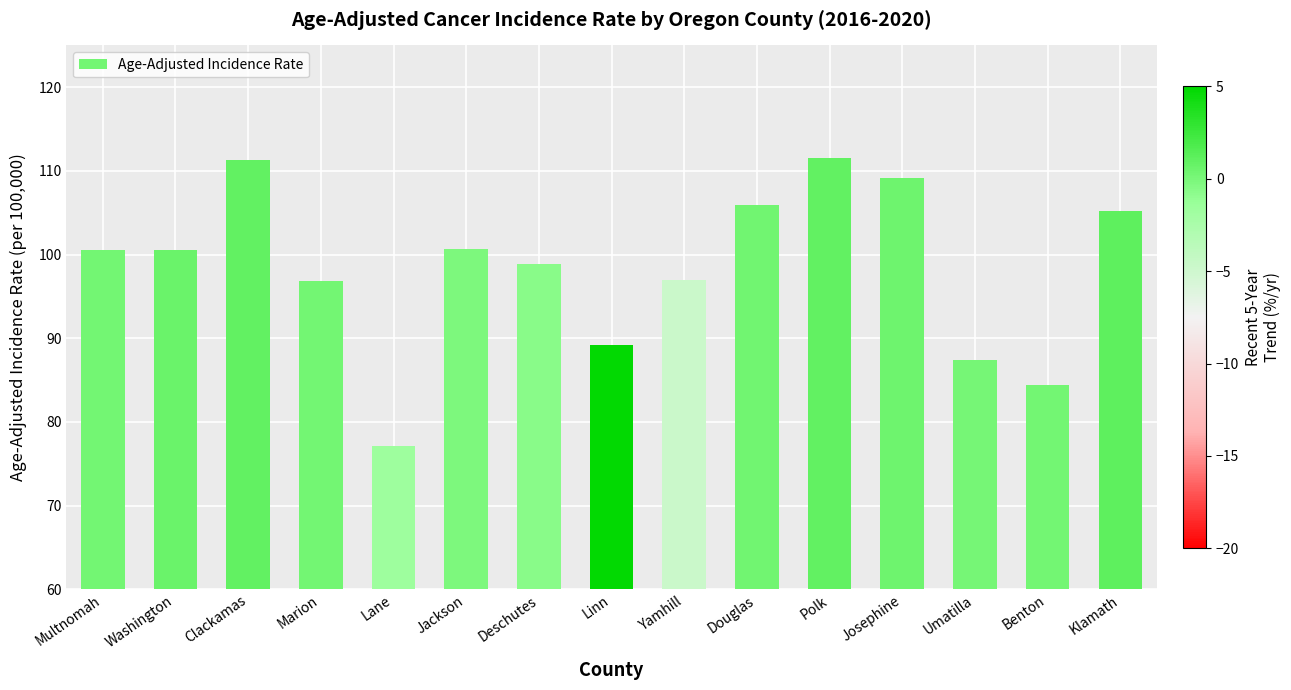

Read the value at Linn.

89.2